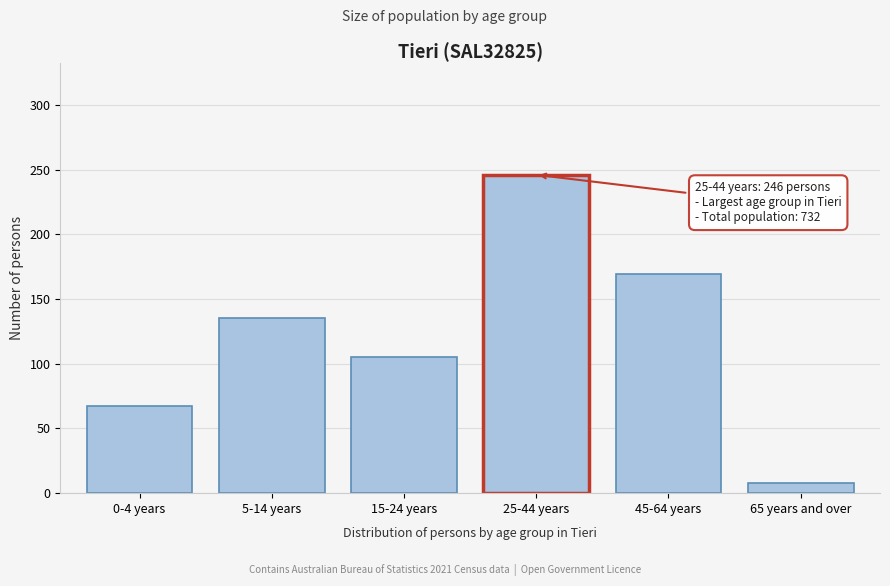

Reading left to right, transcribe all the data shown in this chart.

0-4 years=67	5-14 years=135	15-24 years=105	25-44 years=246	45-64 years=169	65 years and over=8